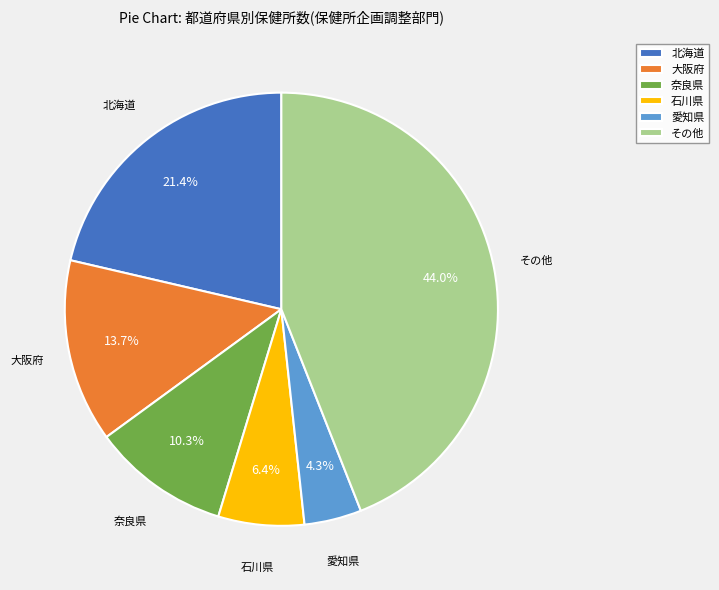

Rank the categories by value from highest to lowest.

その他, 北海道, 大阪府, 奈良県, 石川県, 愛知県